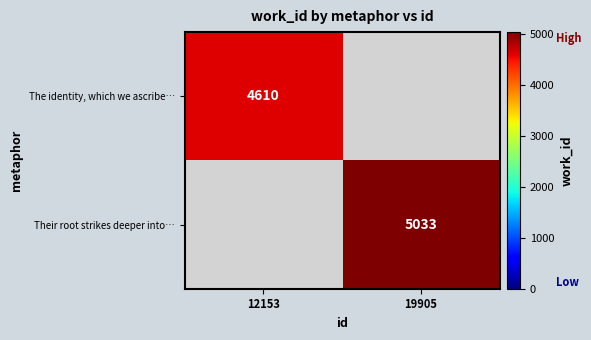

Is the value of The identity, which we ascribe… at 12153 greater than the value of Their root strikes deeper into… at 19905?

No